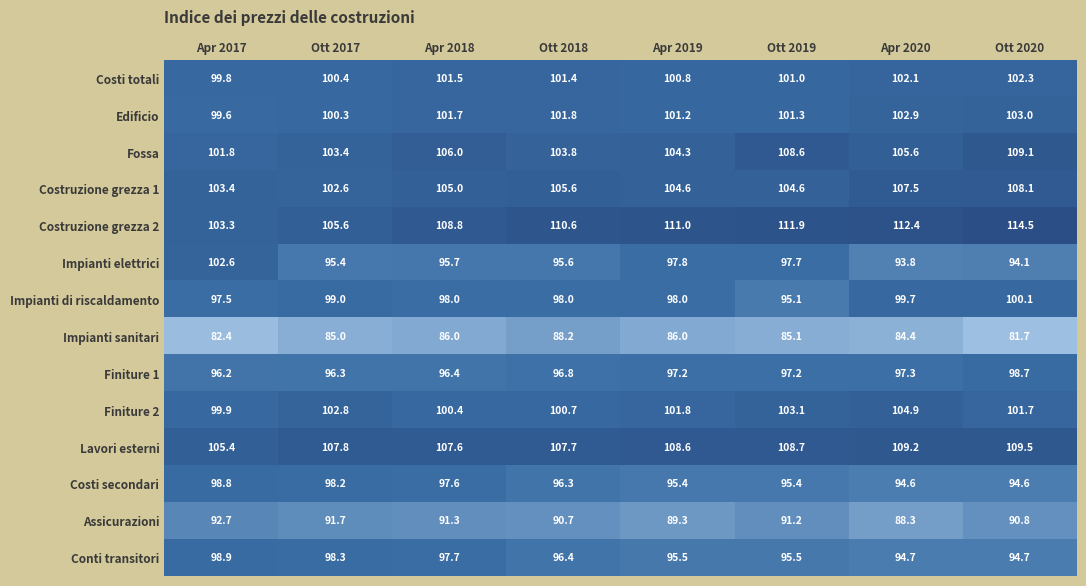

What is the difference between the maximum and minimum values in the Finiture 2 series?

5.0